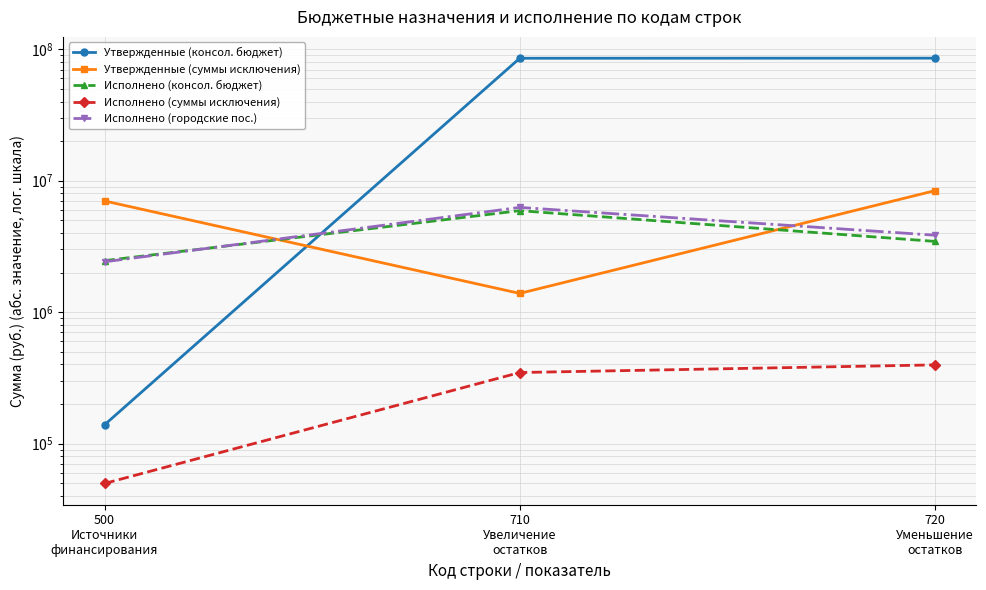

How many values in the Утвержденные (консол. бюджет) series are below 85511075?

1